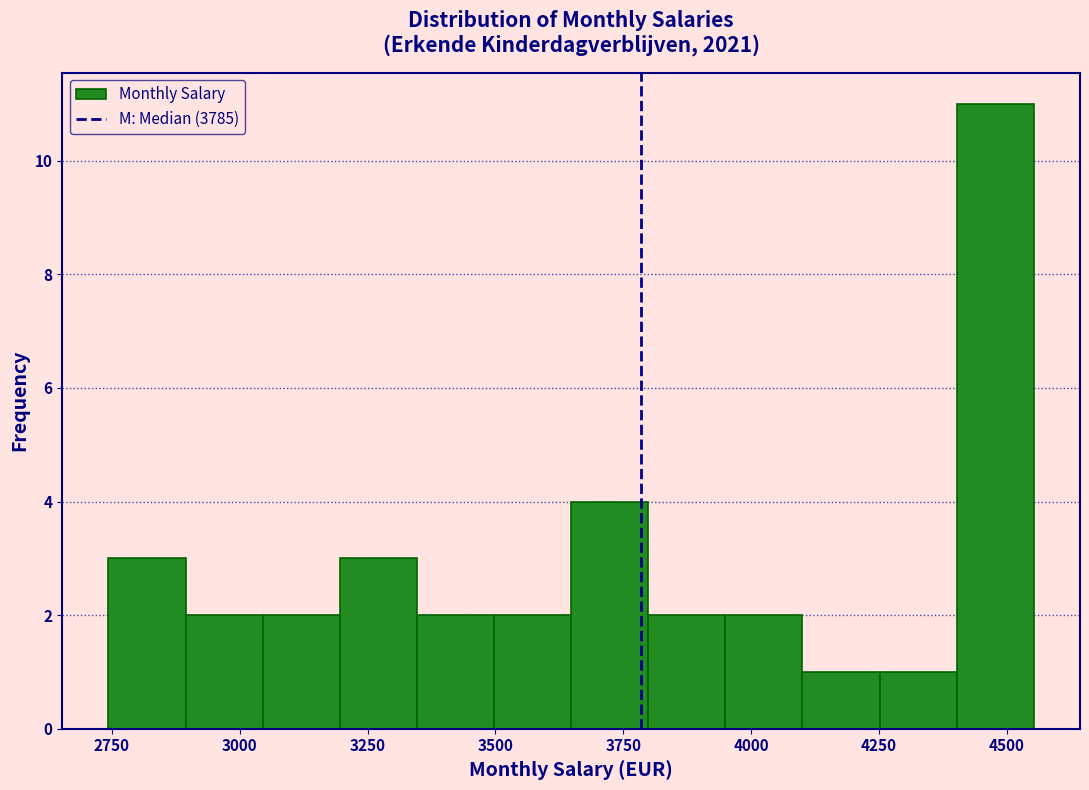

Around what value on the x-axis is the tallest bar? Give the approximate position of its centre, as read against the axis.

4500